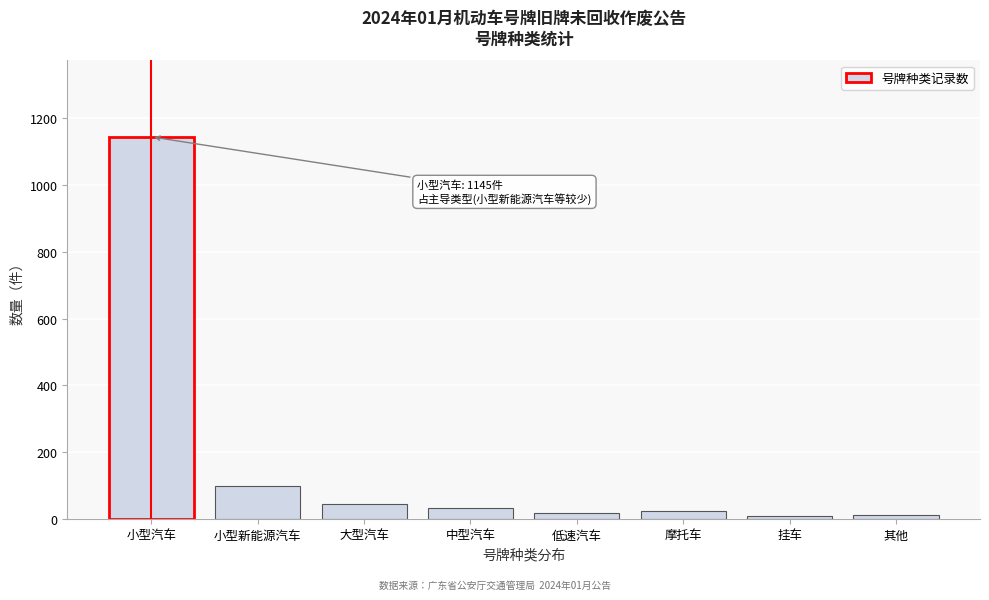

What is the approximate value at 中型汽车?

32